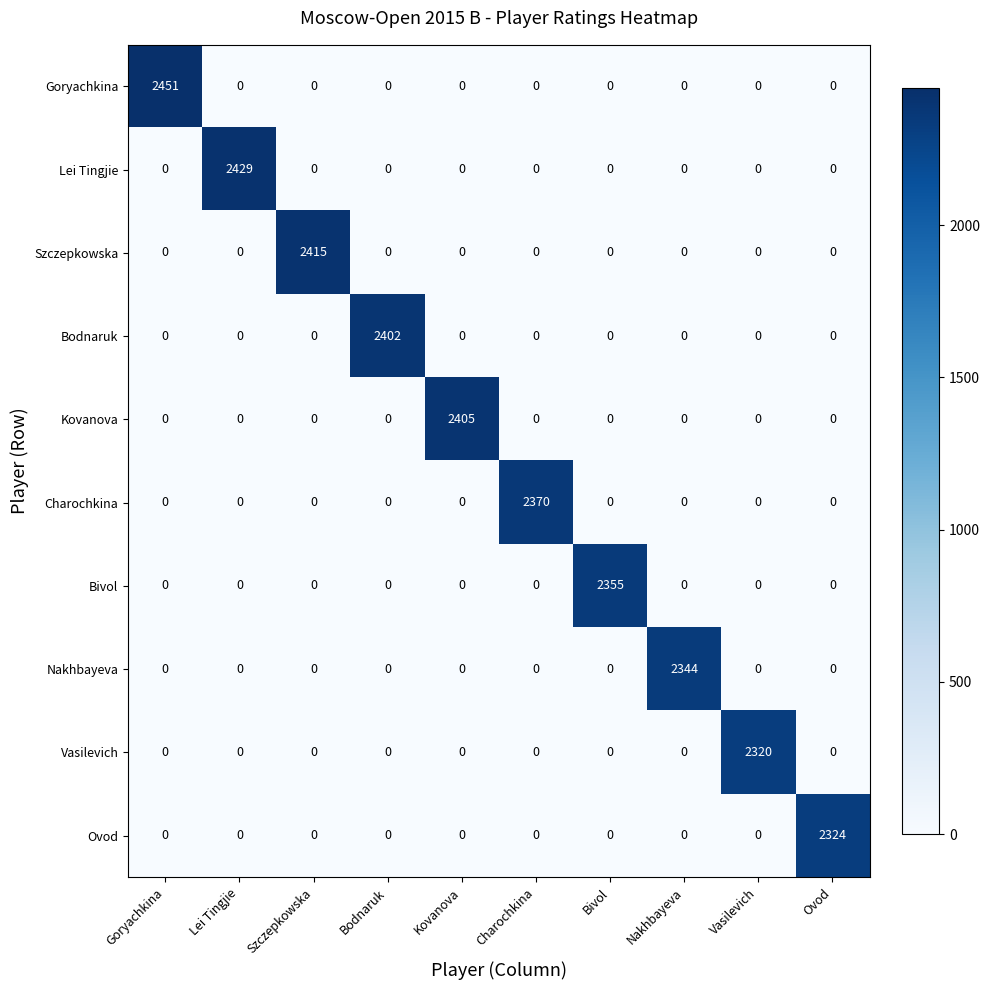

How many categories are shown in the chart?

10